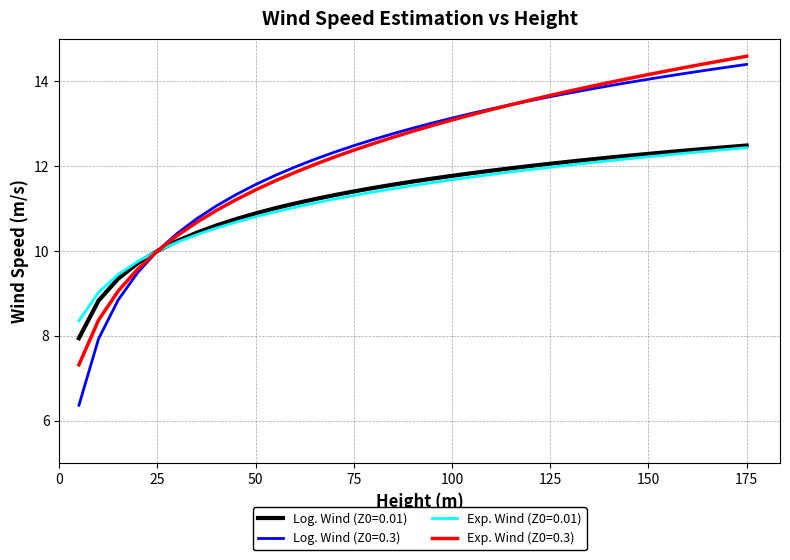

How many lines are shown in the chart?

4